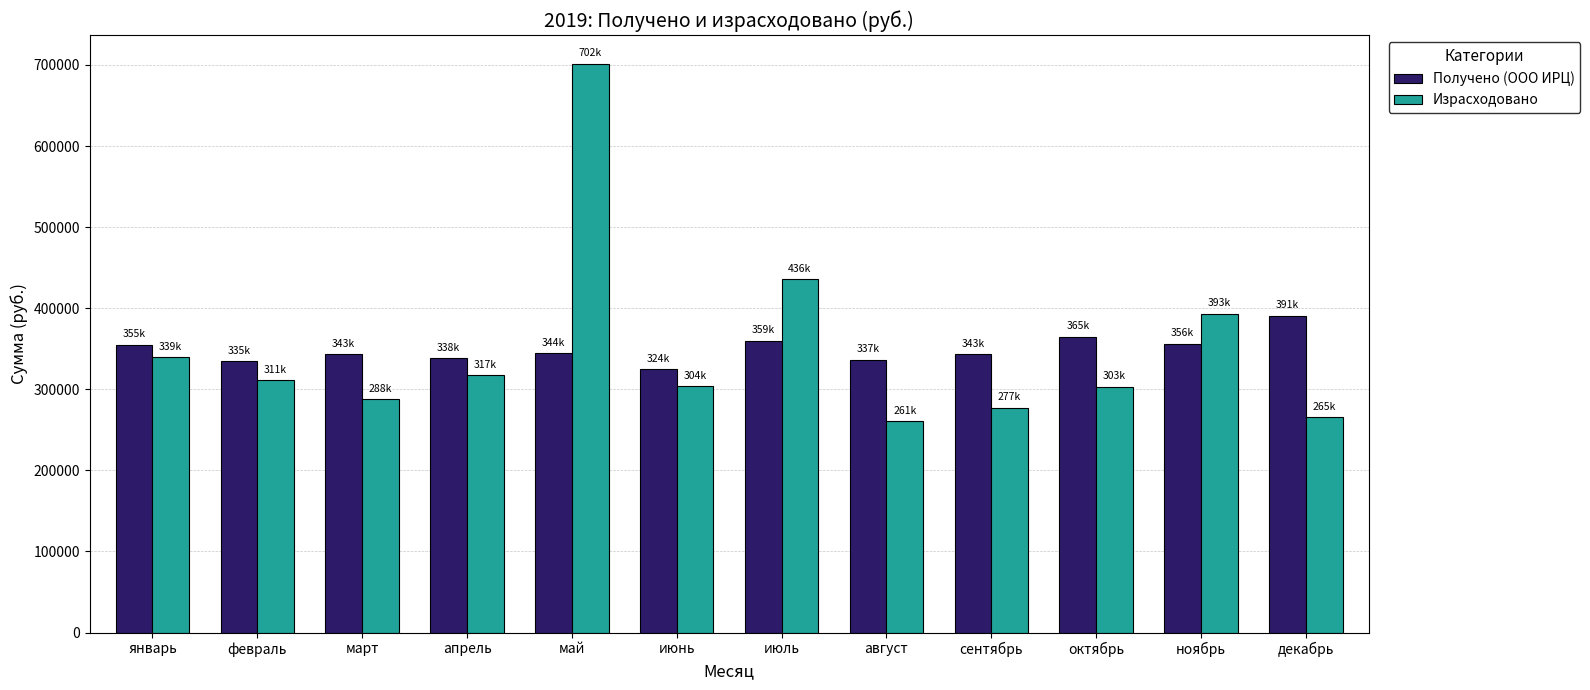

What position from the left is июль?

7